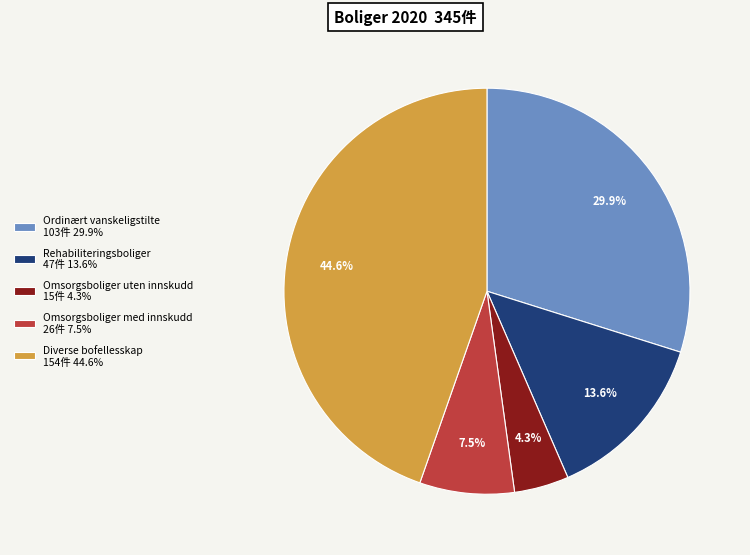

How many slices are in this pie chart?

5